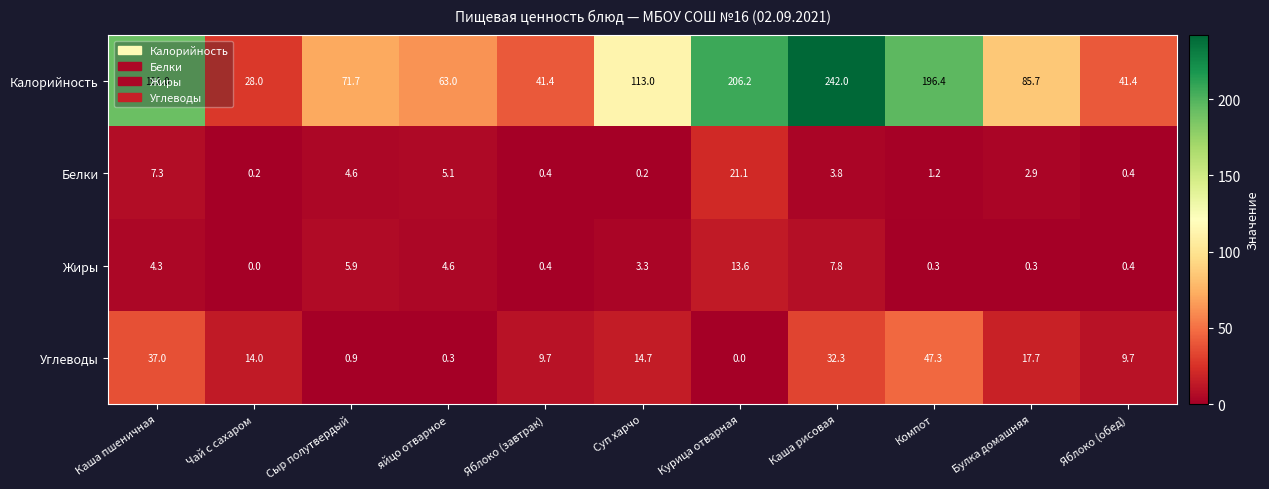

How many distinct data groups are displayed?

4